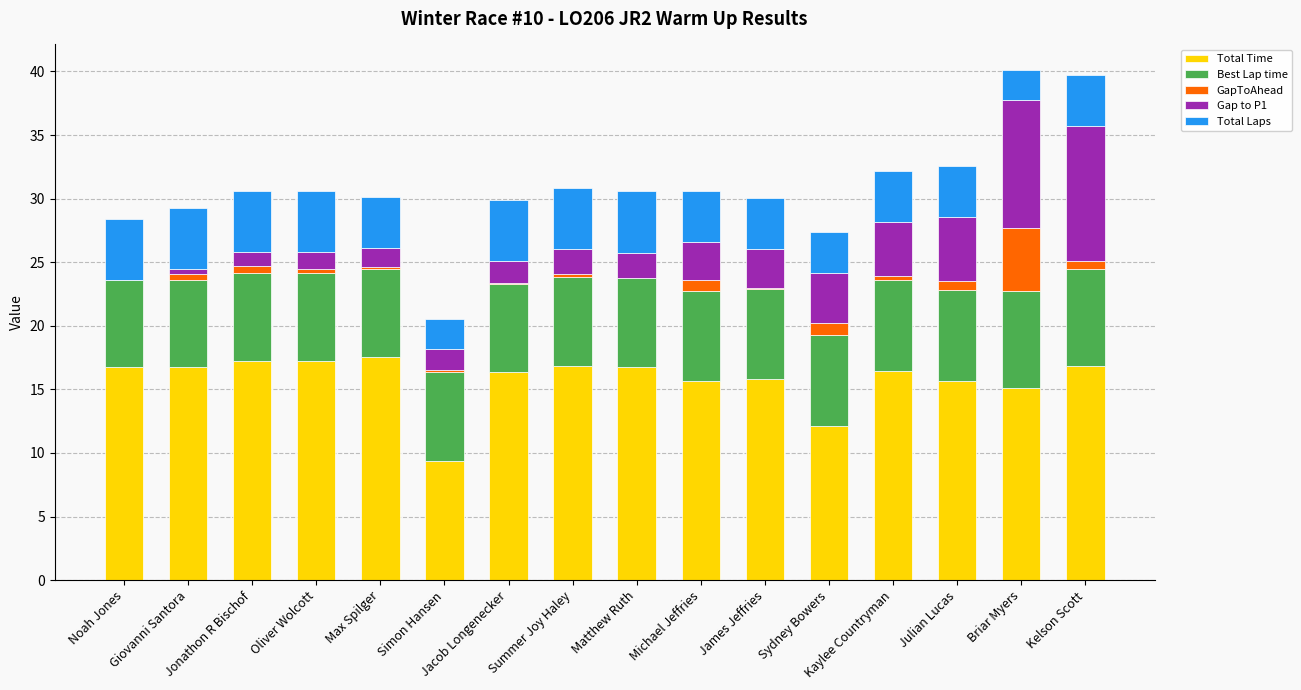

What are all the series names shown in the legend?

Total Time, Best Lap time, GapToAhead, Gap to P1, Total Laps